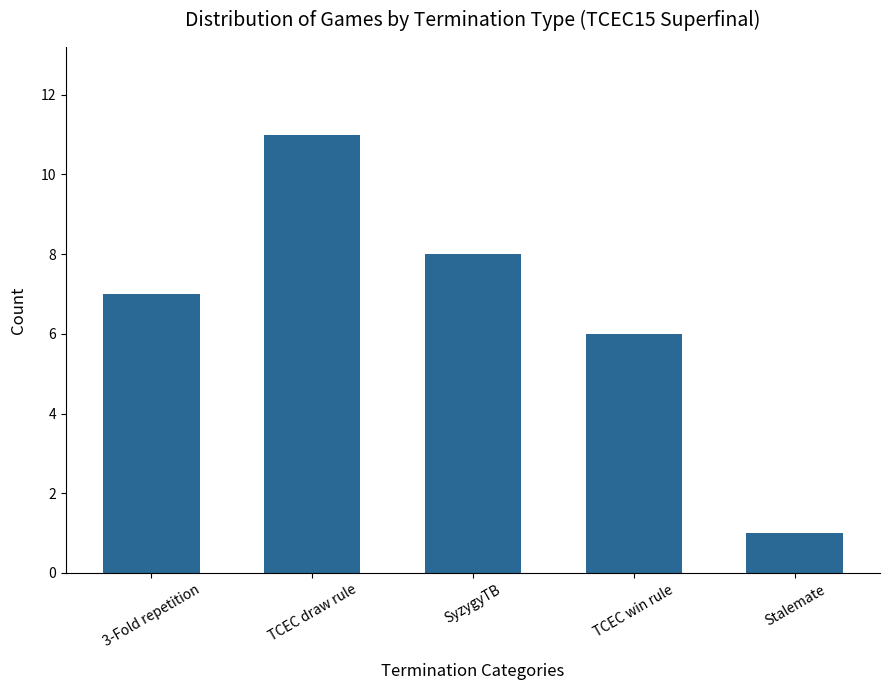

Which label corresponds to the smallest value in the chart?

Stalemate